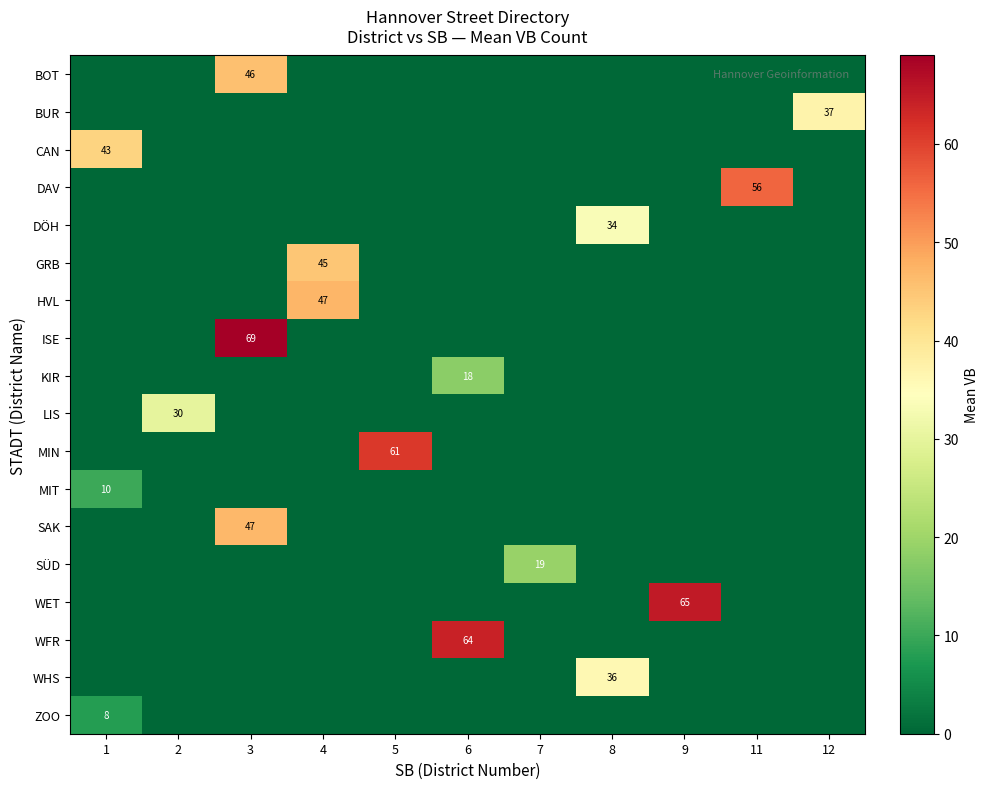

True or false: BOT has a value of 46 at 3.

True